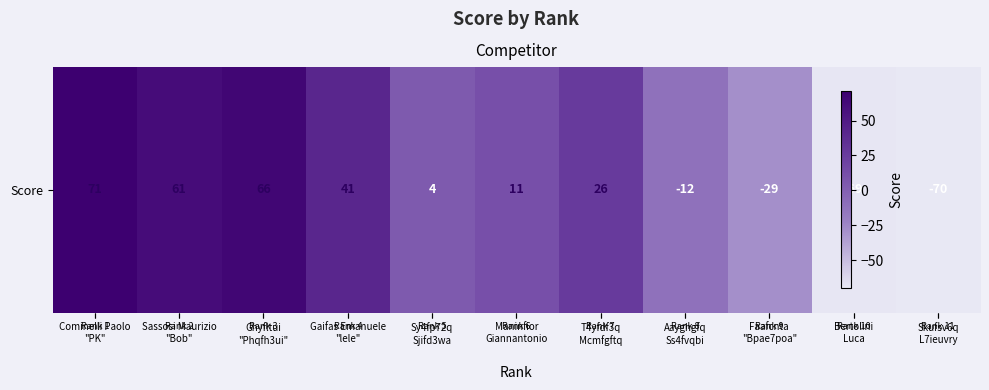

What is the ratio of the value at Gaifas Emanuele
"lele" to the value at Ghyfltui
"Phqfh3ui"?

0.6